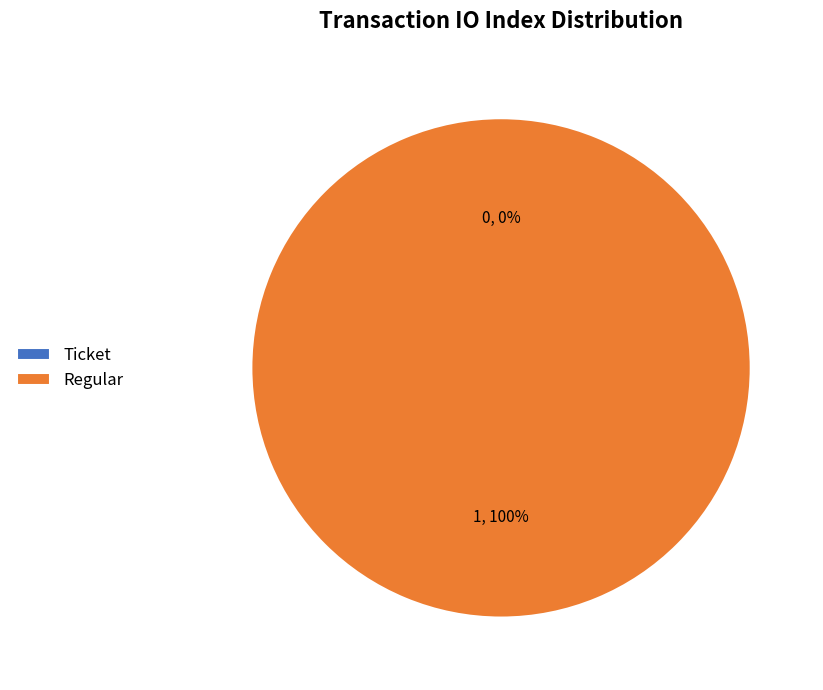

To the nearest percent, what is the combined percentage of Regular and Ticket?

100%